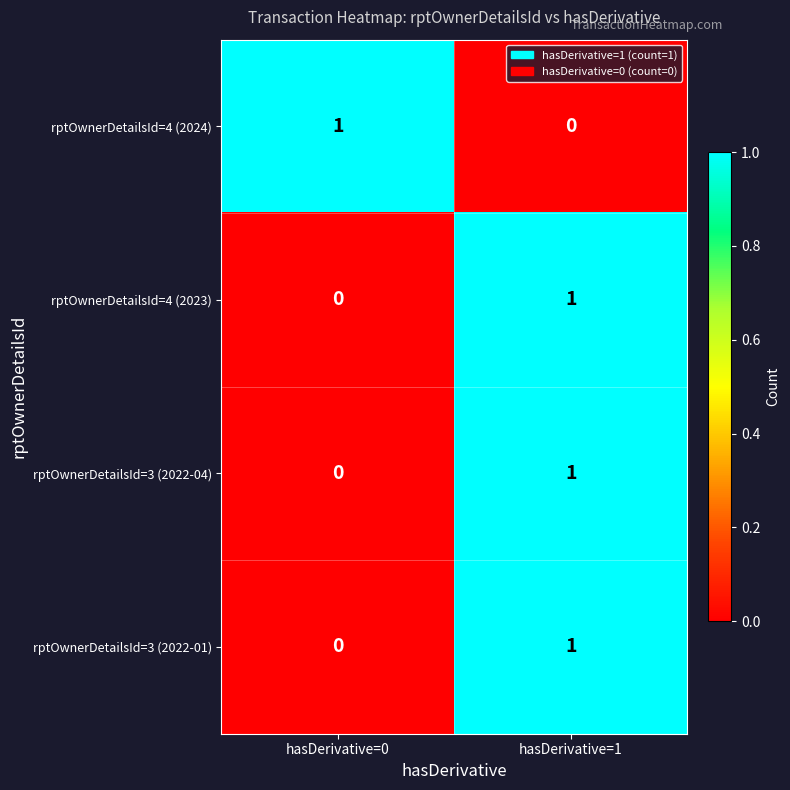

What is the greatest value displayed?

1